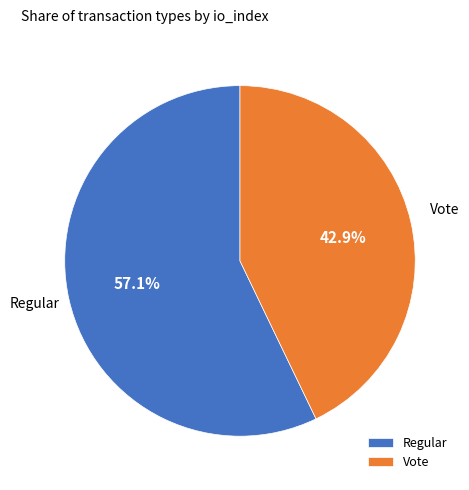

The Regular slice represents 65% of the pie. True or false?

False